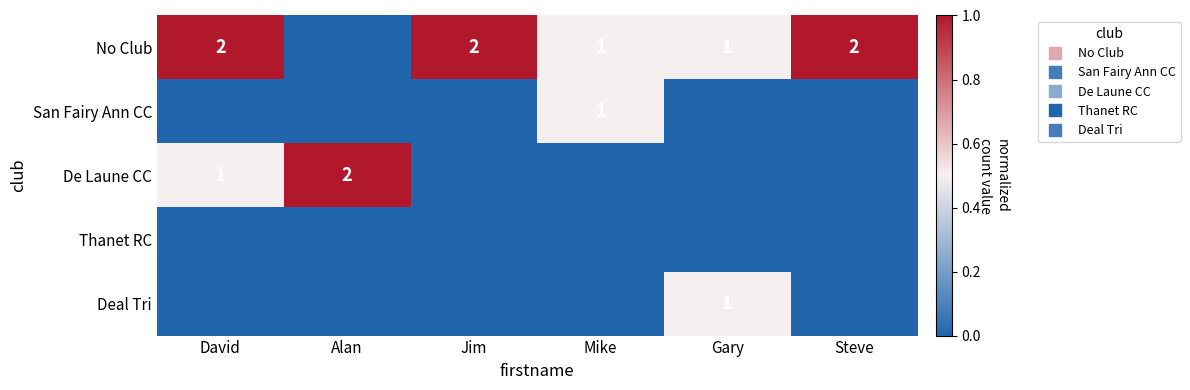

List the labels in order of De Laune CC value, smallest first.

Jim, Mike, Gary, Steve, David, Alan